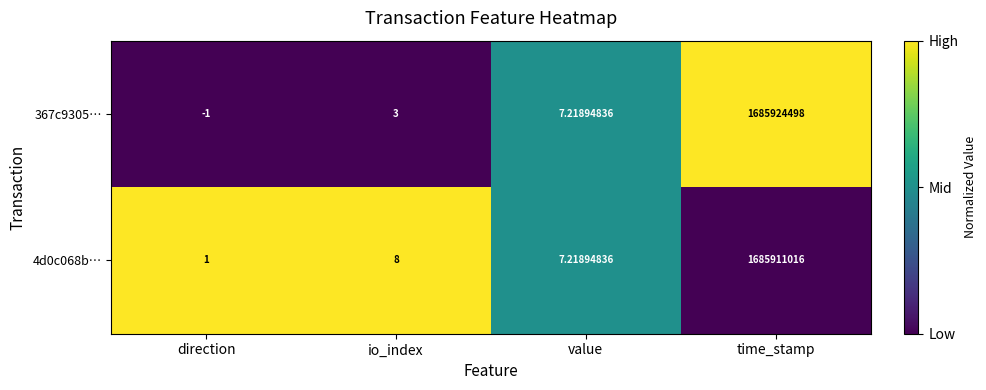

Where is 4d0c068b… nearest to the value 842955508?

io_index